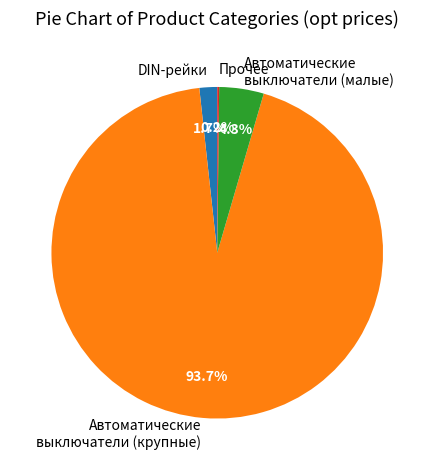

Does DIN-рейки account for over 50% of the chart?

No